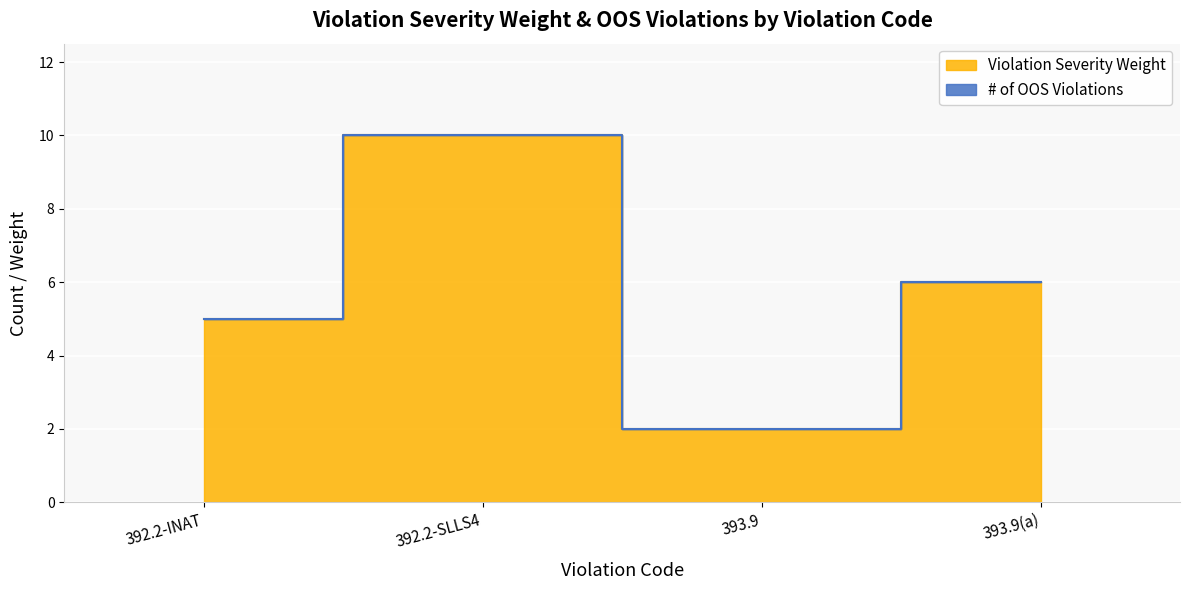

Reading left to right, list all the values displayed in this chart.

5	10	2	6